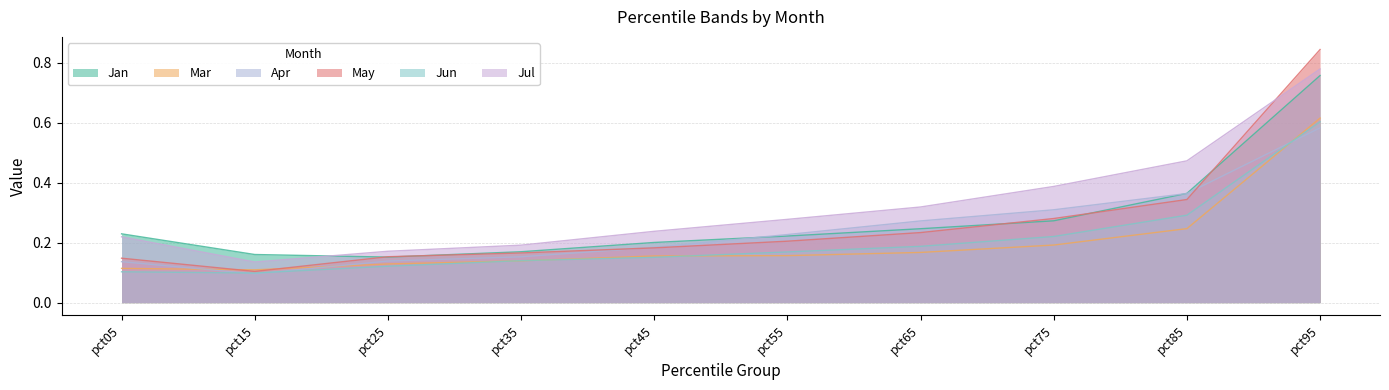

What is the maximum value for Mar?

0.6